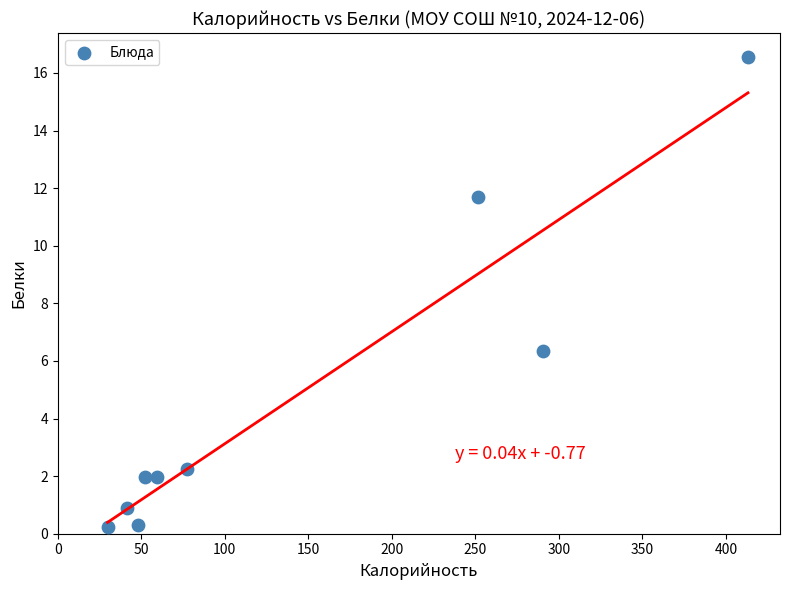

What is the range of X values (max minus min)?

383.5